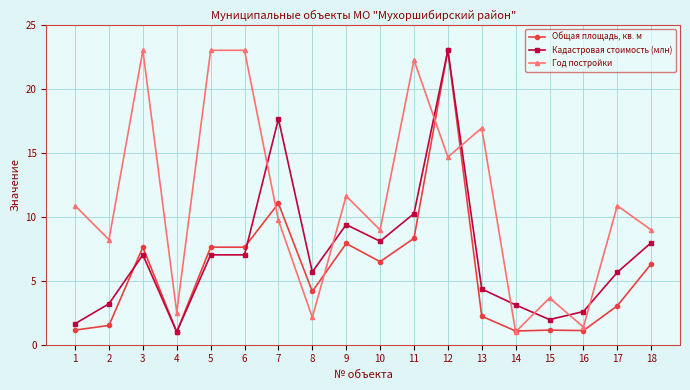

List the series in order of their overall mean, highest first.

Год постройки, Кадастровая стоимость (млн), Общая площадь, кв. м